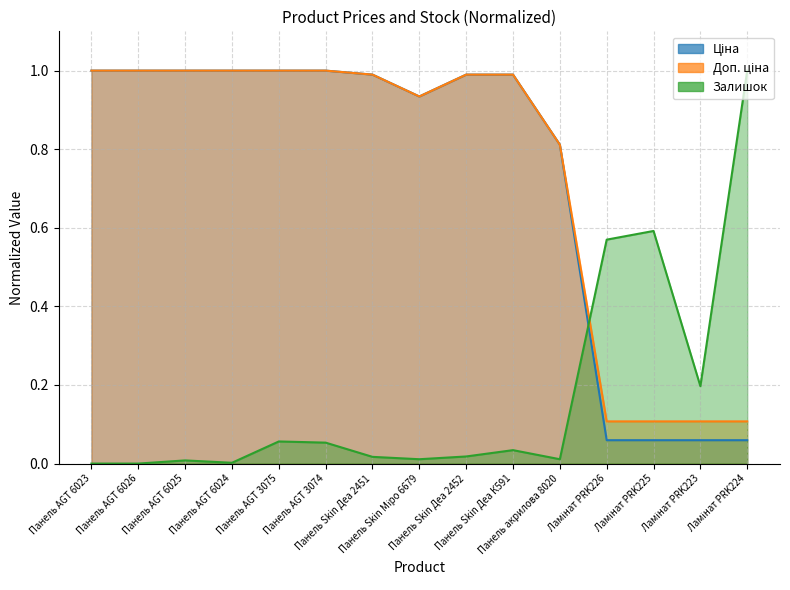

What is the label of the 3rd point from the right?

Ламінат PRK225